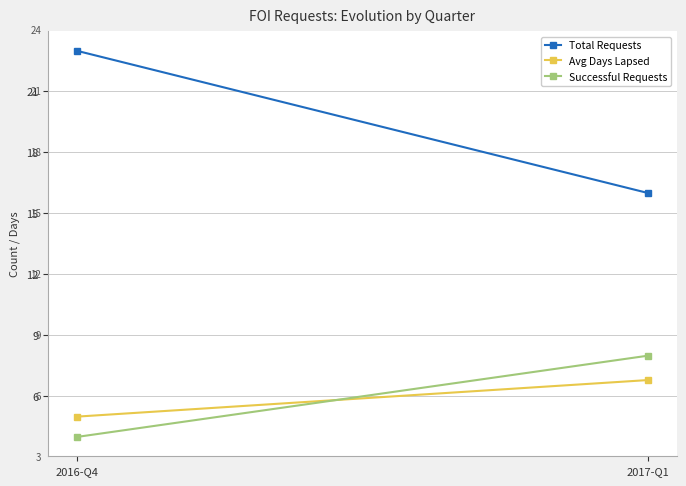

At which label does Total Requests reach its peak?

2016-Q4